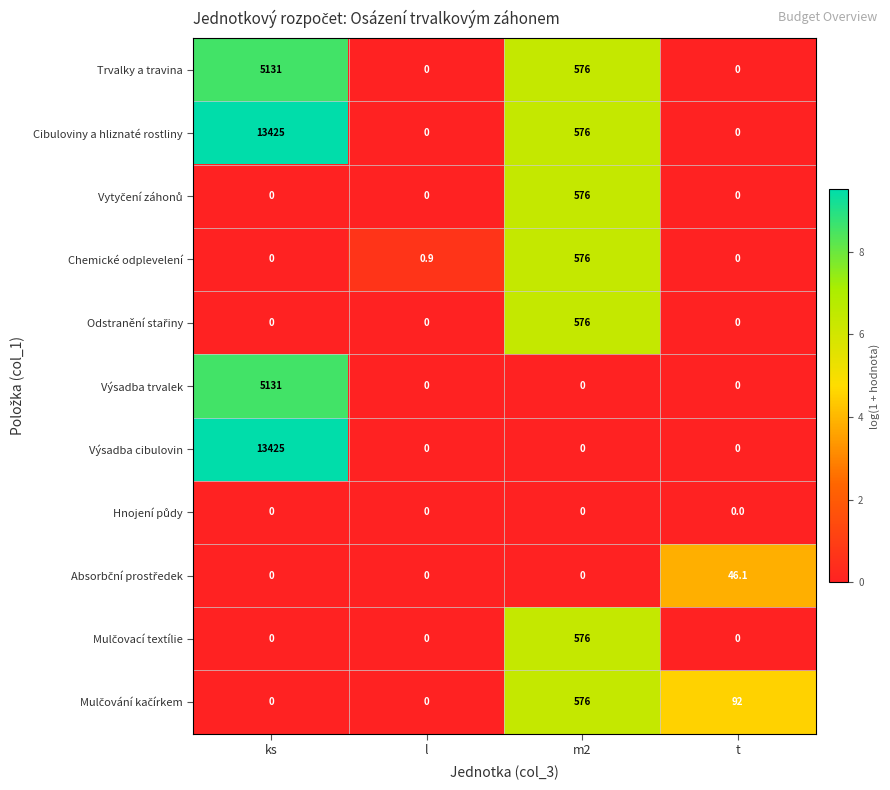

What is the spread (max minus min) of values at ks?

13425.0